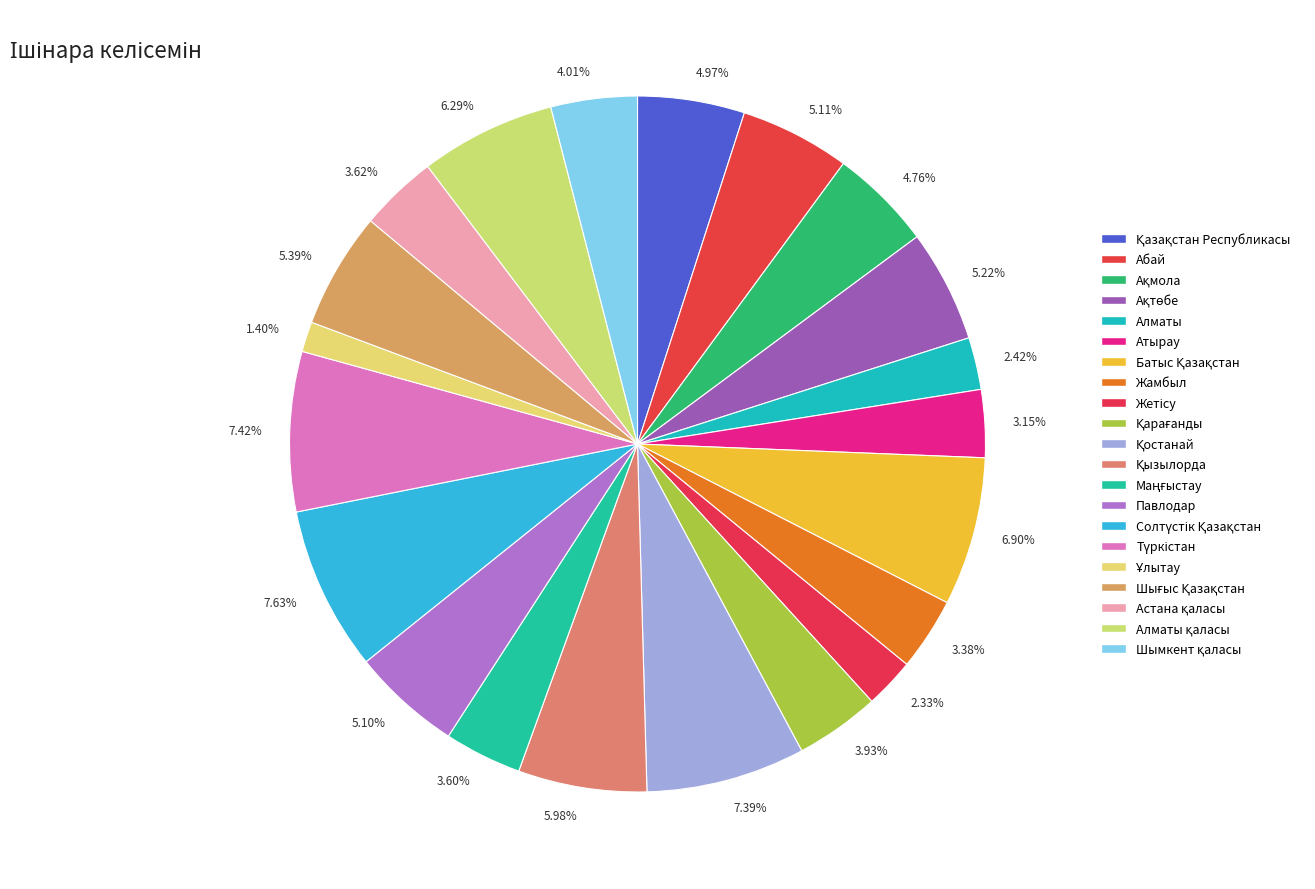

What percentage do Қазақстан Республикасы and Жетісу together represent?

7.3%